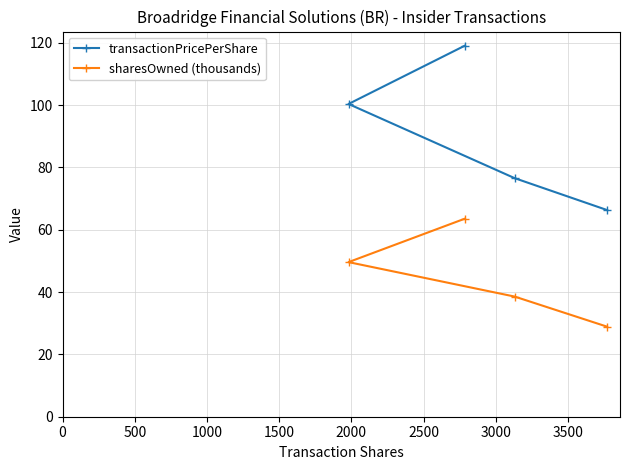

What is the minimum value for transactionPricePerShare?

66.3